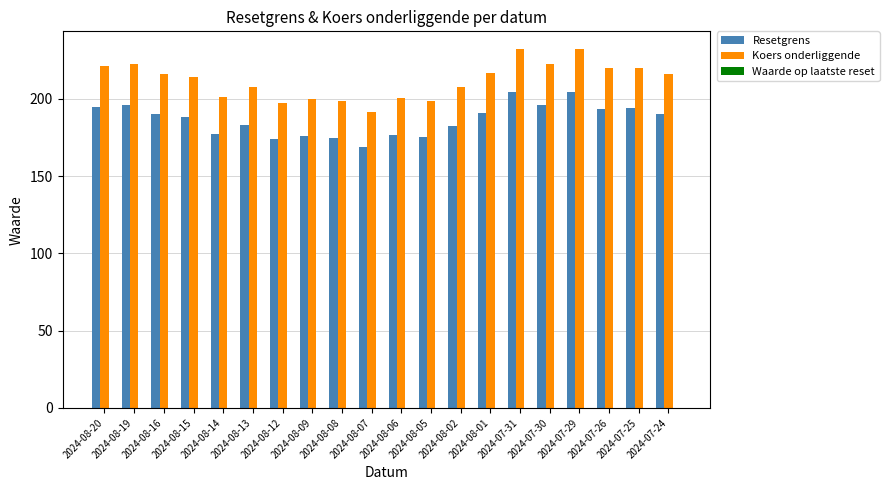

Which series has the largest total across all categories?

Koers onderliggende